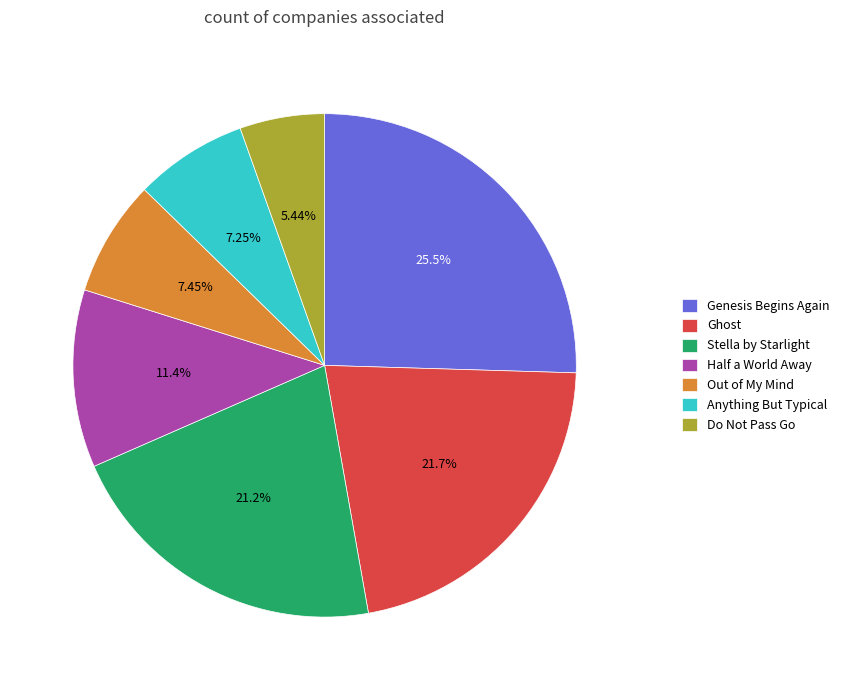

To the nearest percent, what is the combined percentage of Ghost and Genesis Begins Again?

47%